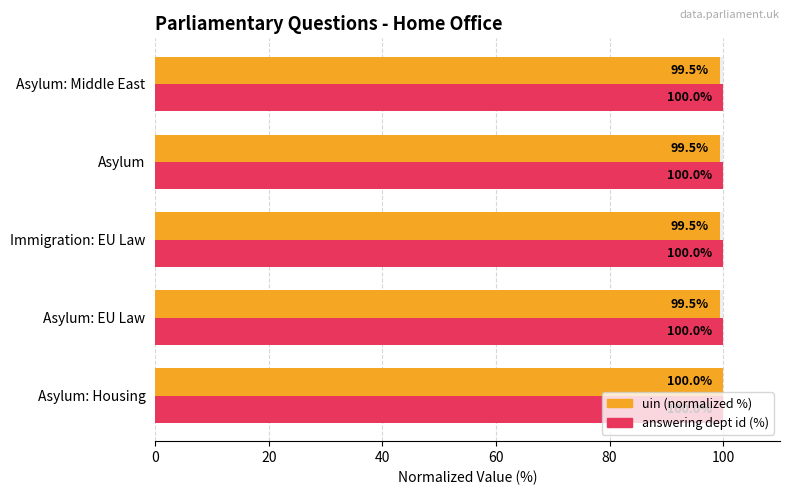

Rank the series by their maximum value, from highest to lowest.

uin (normalized %), answering dept id (normalized %)